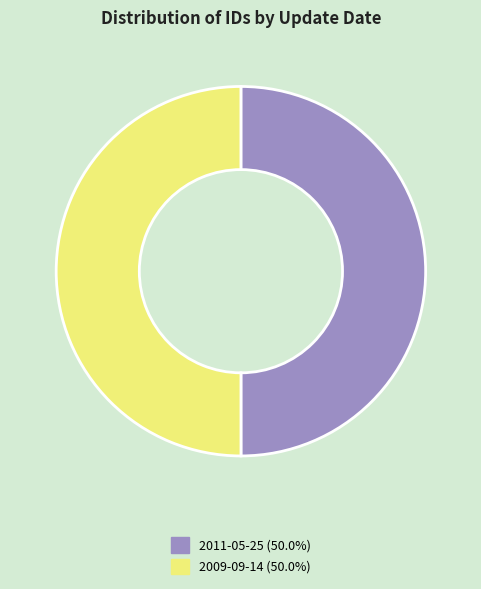

Do 2009-09-14 and 2011-05-25 together represent more than half of the pie?

Yes